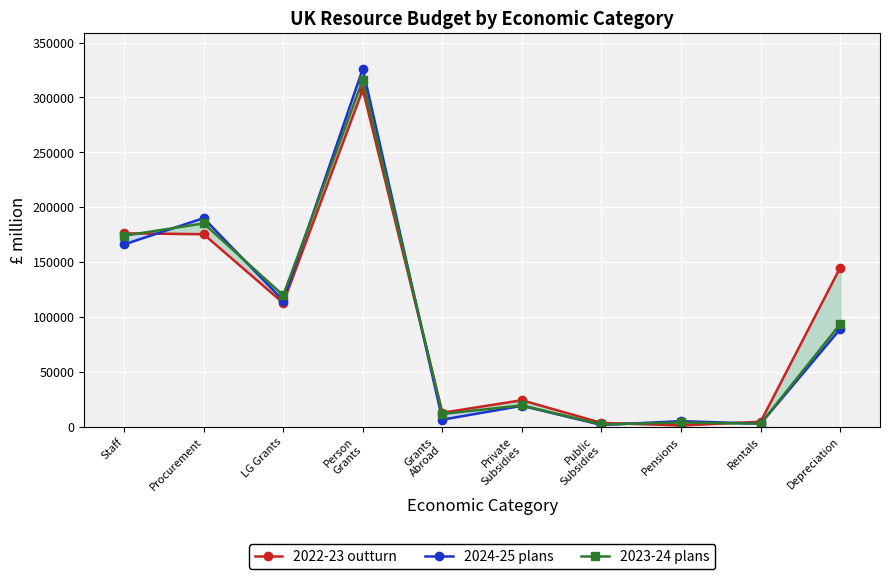

What is the minimum value for 2023-24 plans?

2041